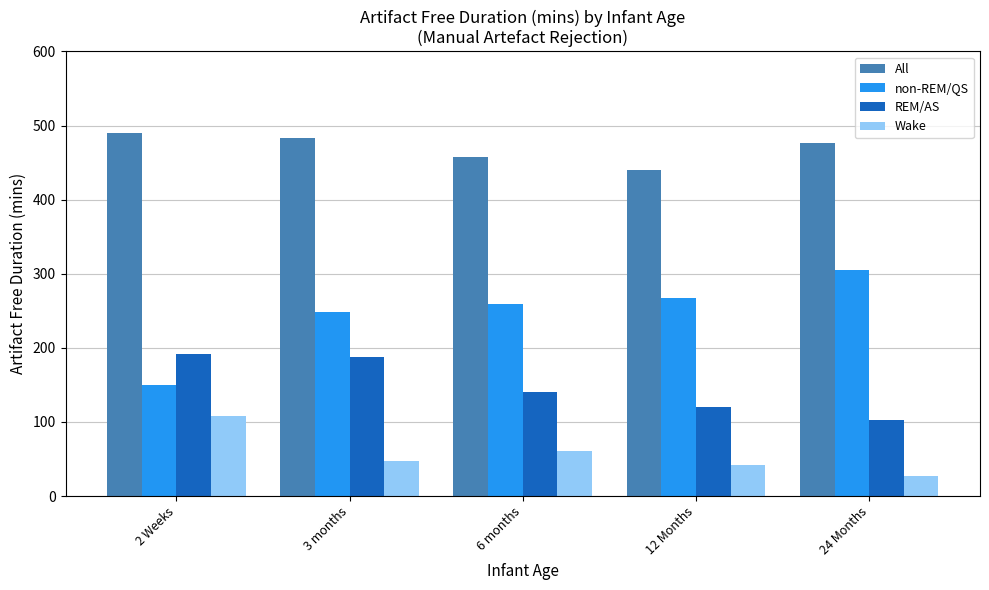

What is the total value across all series at 3 months?

967.1